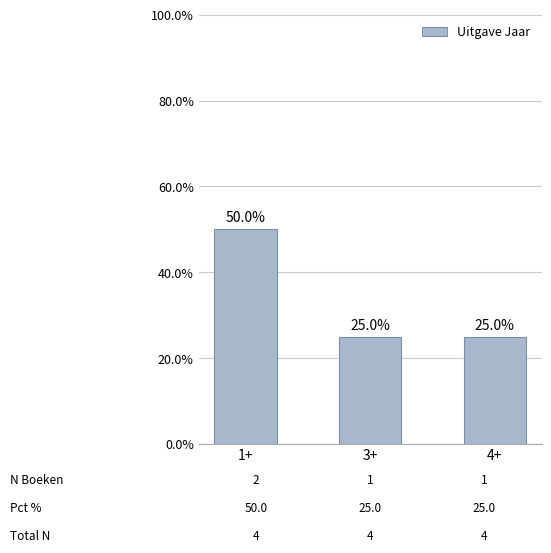

Count the values in the range 25 to 50.

3